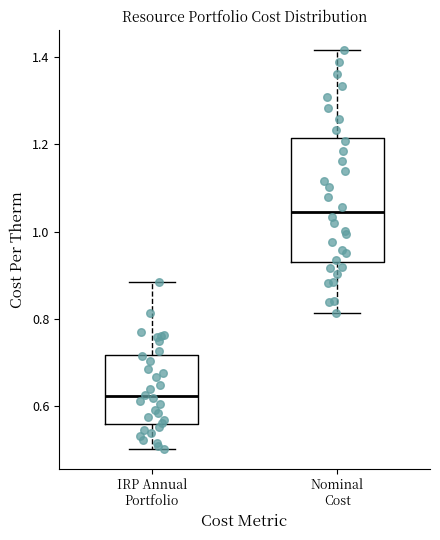

Reading left to right, transcribe this box plot: for each box, give where its median line is, the range the box spans, and where its two whiskers end, as read against the y-axis. The values are not printed on the chart, so give them approximately, as read against the axis.

IRP Annual Portfolio: median 0.62, box 0.56 to 0.72, whiskers 0.50 to 0.88
Nominal Cost: median 1.04, box 0.94 to 1.22, whiskers 0.82 to 1.42